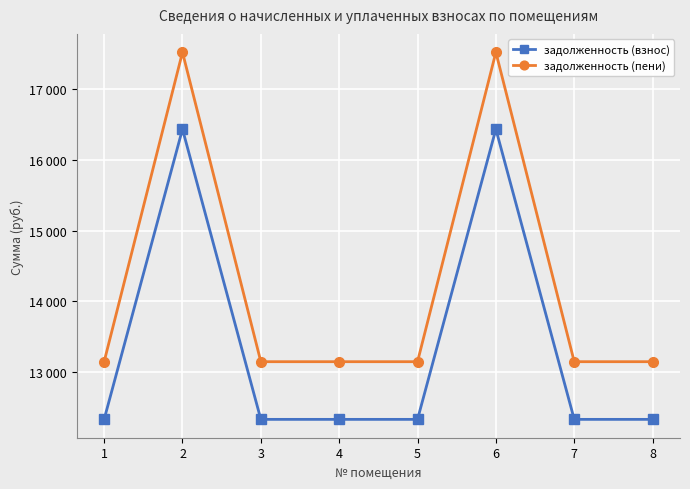

At which category is the sum across all series the highest?

2